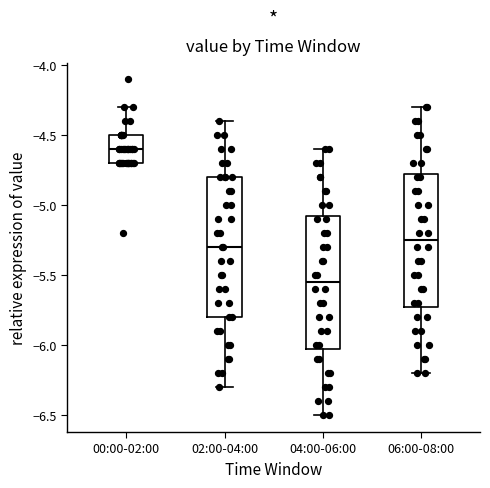

Where is the upper edge of the box for 04:00-06:00 on the y-axis? The values are not printed on the chart, so give them approximately, as read against the axis.

-5.05